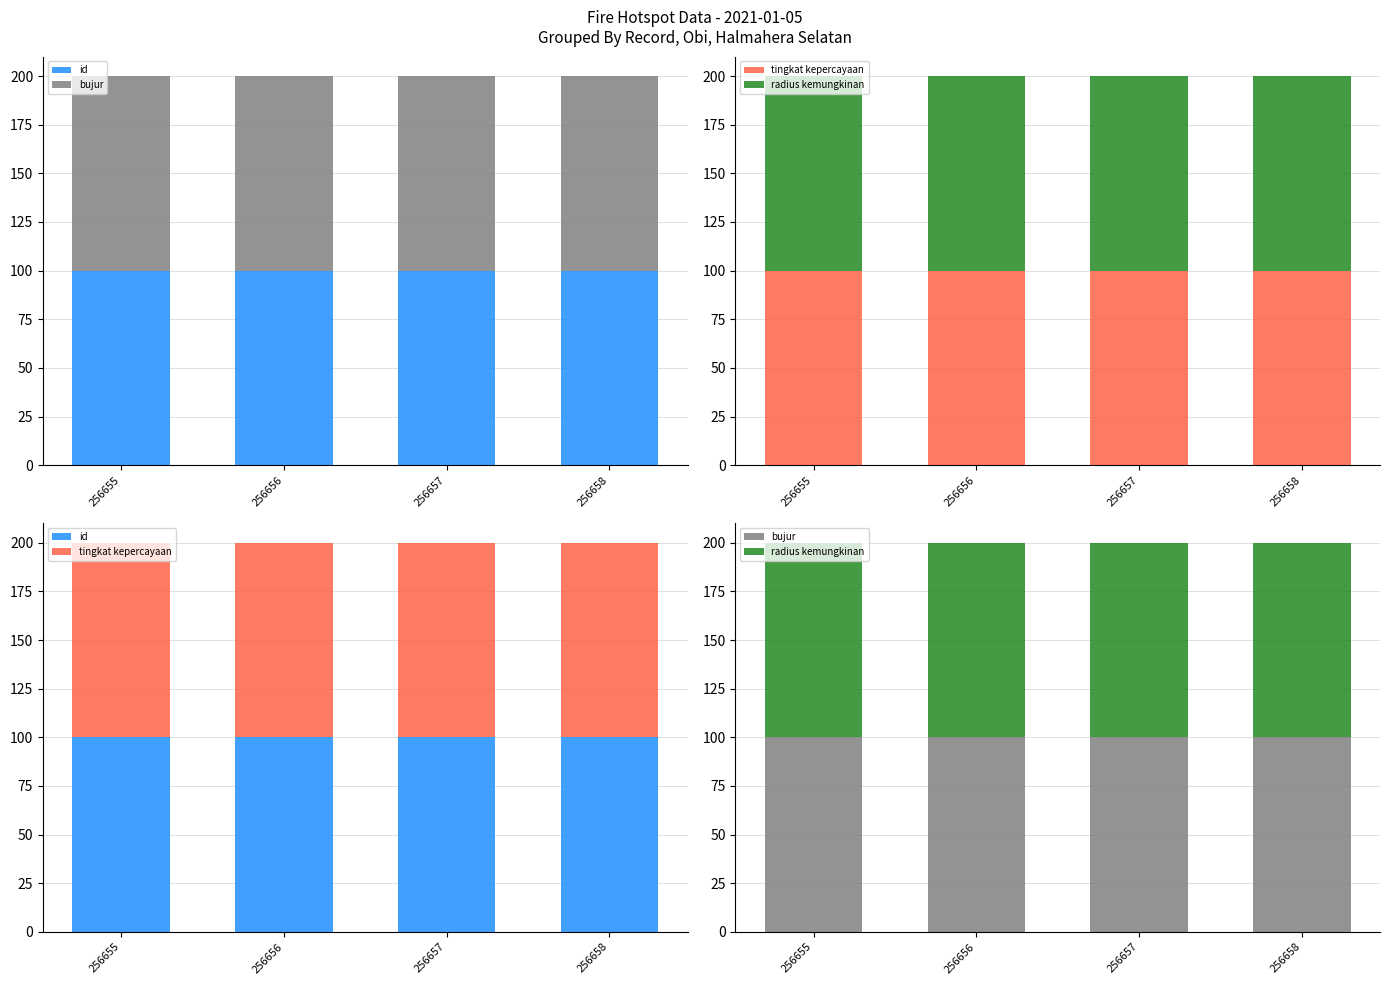

What is the sum of all tingkat kepercayaan values?

400.0